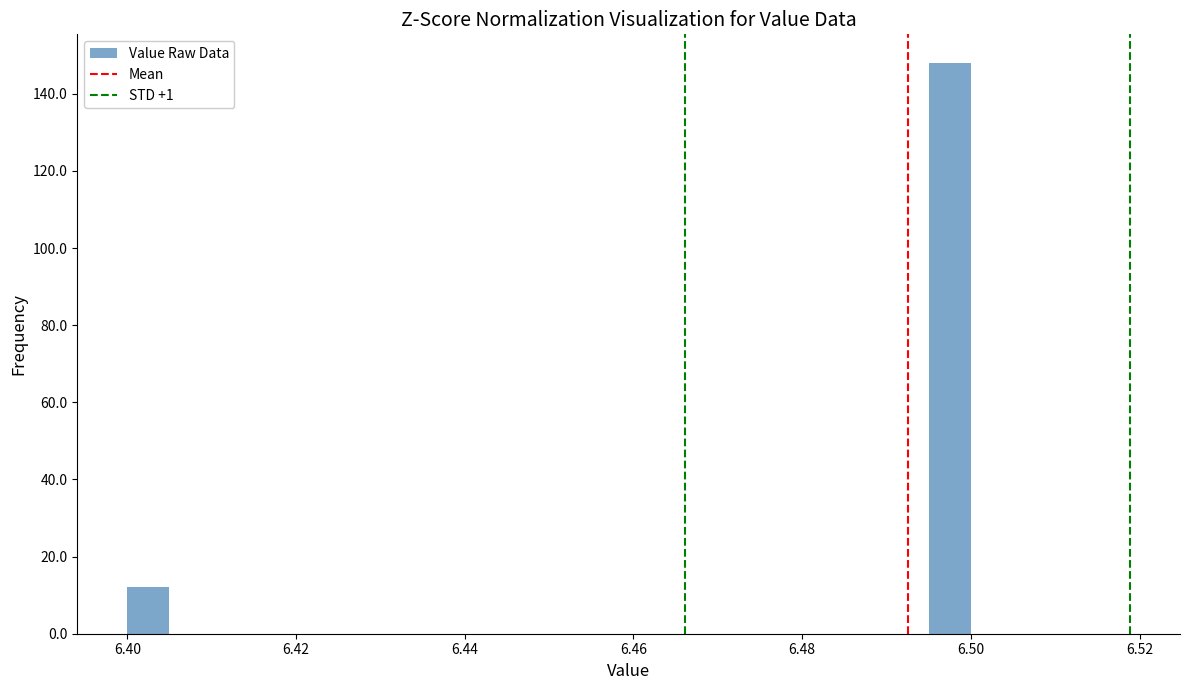

Around what value on the x-axis is the tallest bar? Give the approximate position of its centre, as read against the axis.

6.498